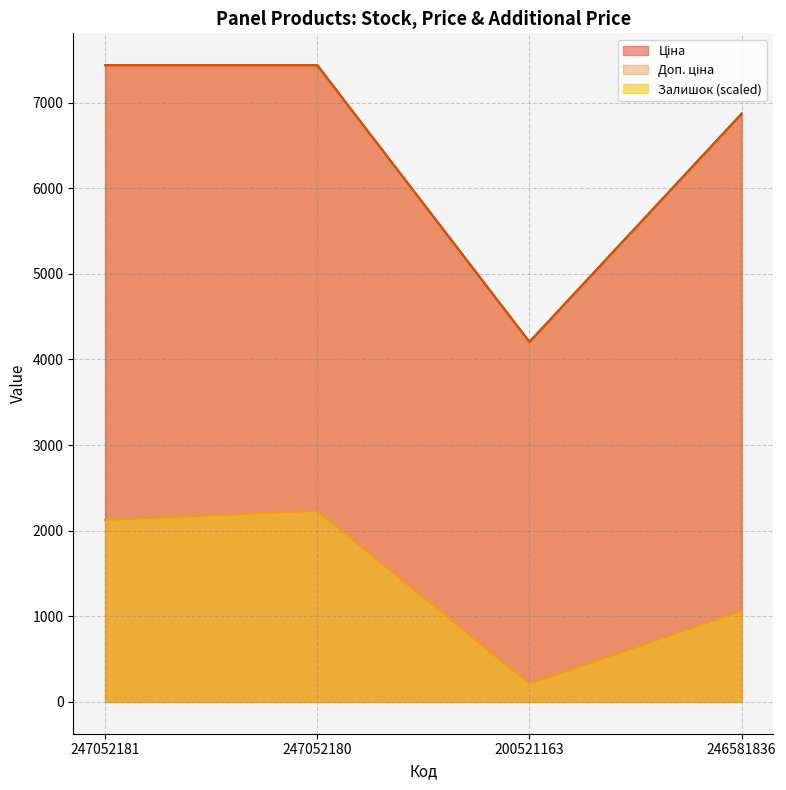

Which has a higher value, 200521163 or 247052180?

247052180